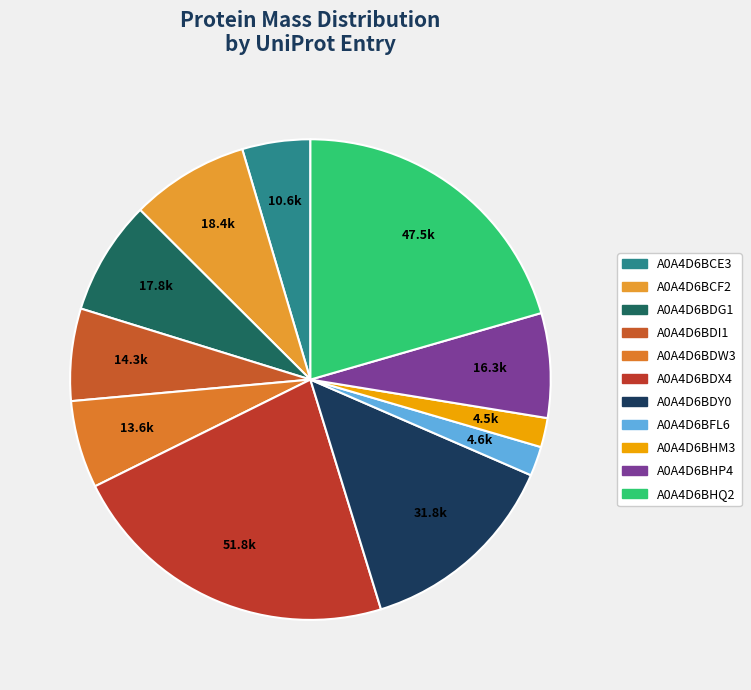

How many slices are in this pie chart?

11